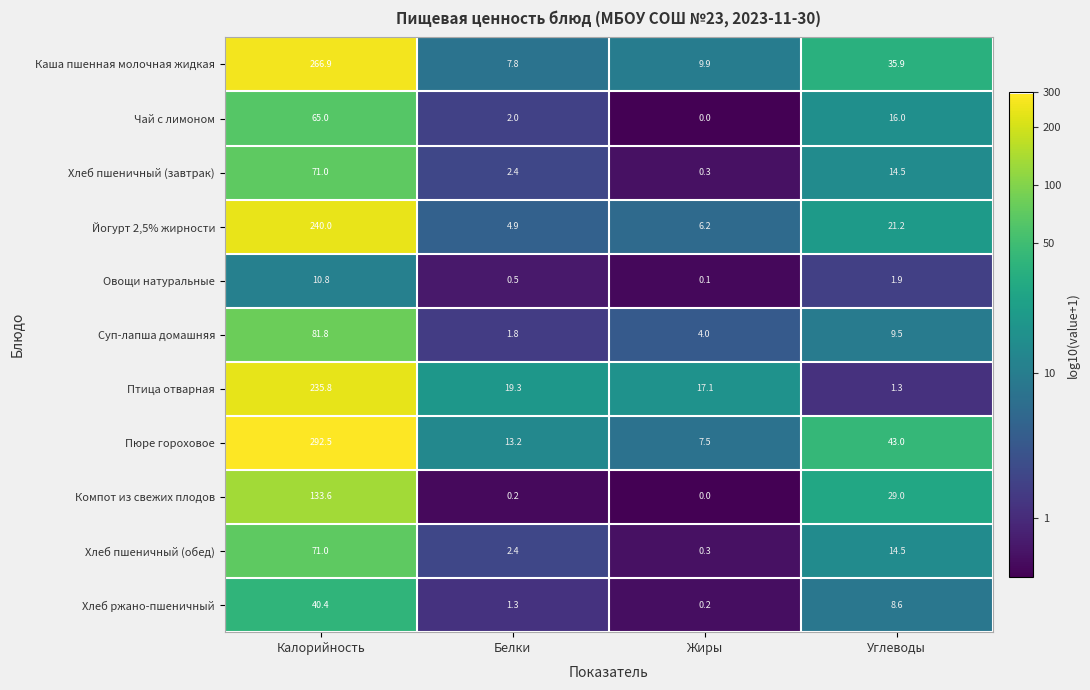

What is the sum of all Пюре гороховое values?

356.2